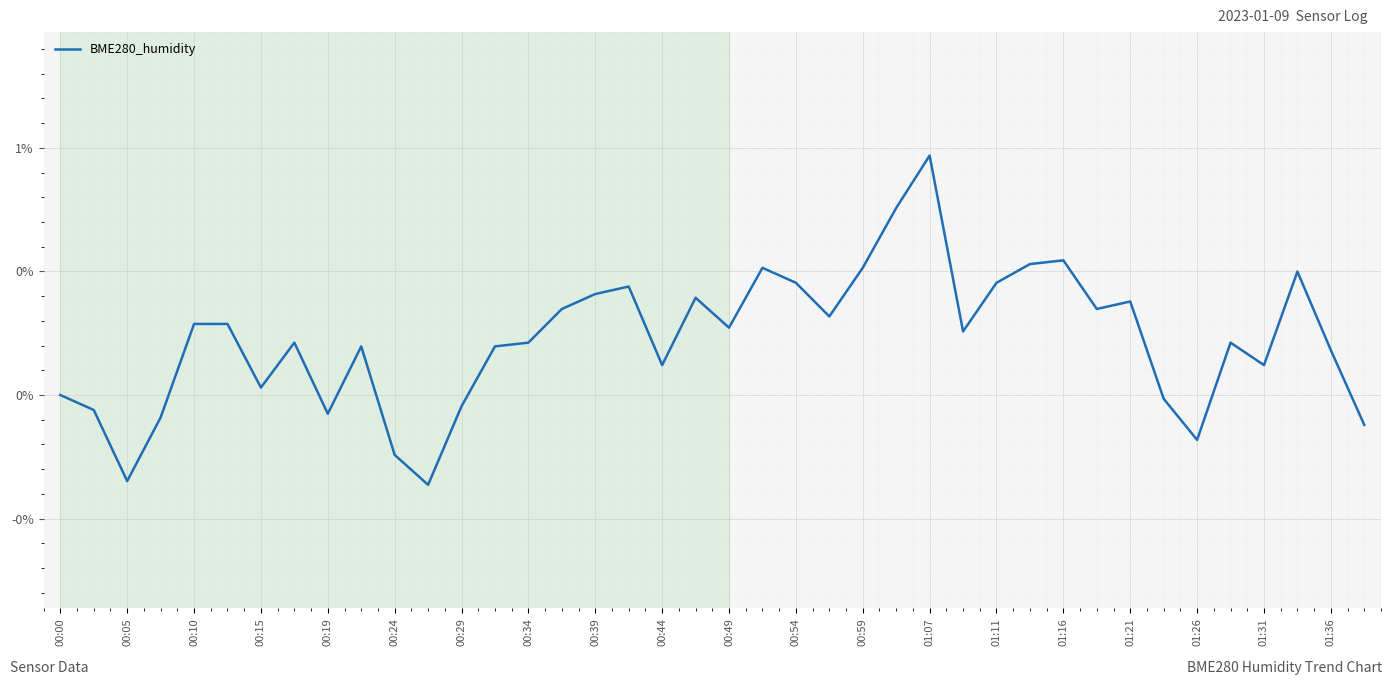

At which category does the chart reach its peak across all series?

01:07